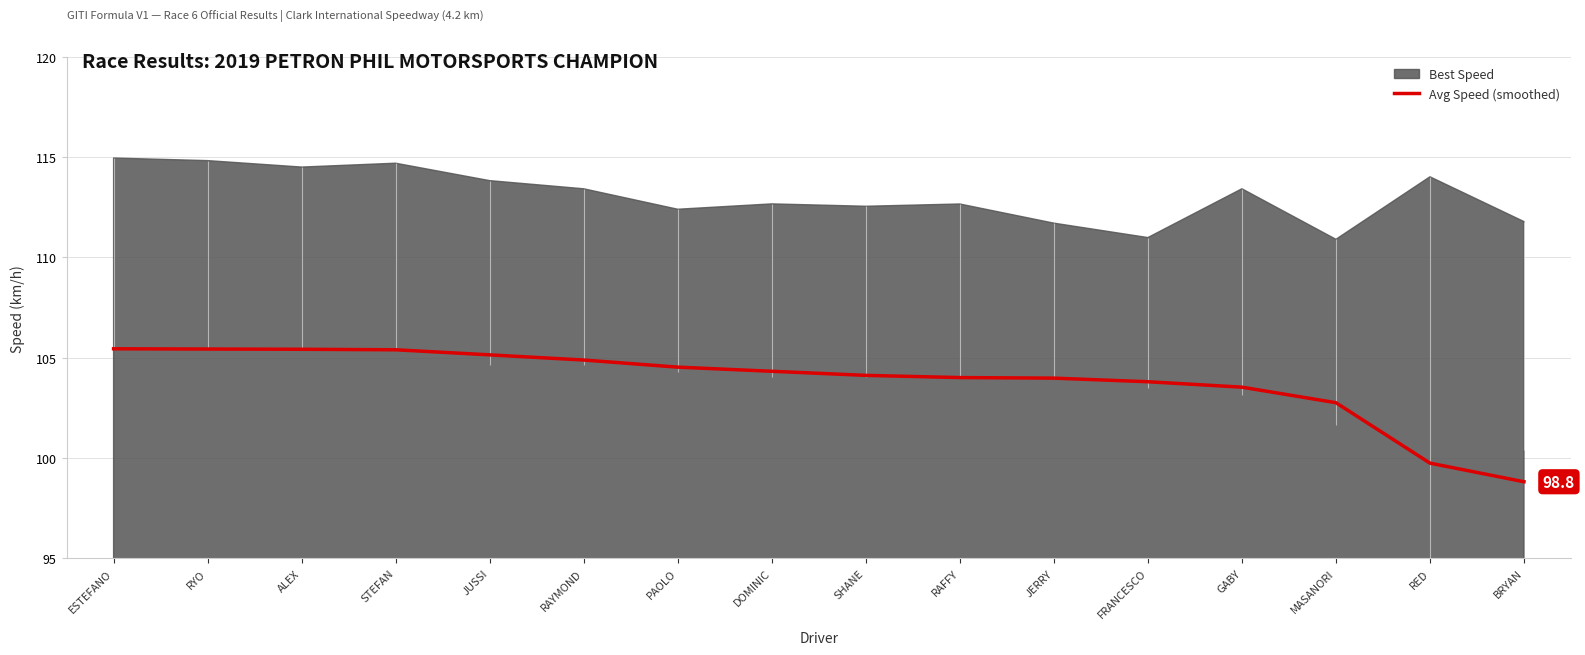

Reading left to right, list all the values displayed in this chart.

ESTEFANO=105.4	RYO=105.4	ALEX=105.4	STEFAN=105.4	JUSSI=105.1	RAYMOND=104.9	PAOLO=104.5	DOMINIC=104.3	SHANE=104.1	RAFFY=104.0	JERRY=104.0	FRANCESCO=103.8	GABY=103.5	MASANORI=102.8	RED=99.7	BRYAN=98.8